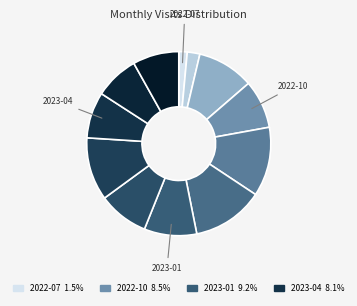

How many segments does this pie chart have?

12